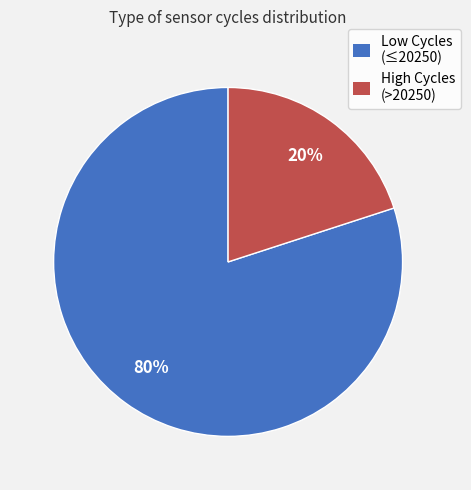

To the nearest percent, what is the difference between the largest and smallest slice percentages?

60%